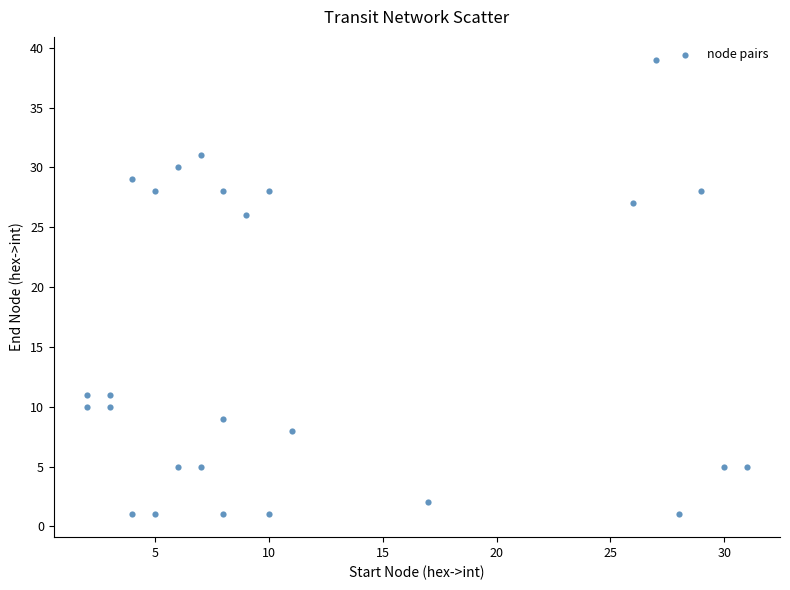

What Y value in the scatter plot is closest to 20?

26